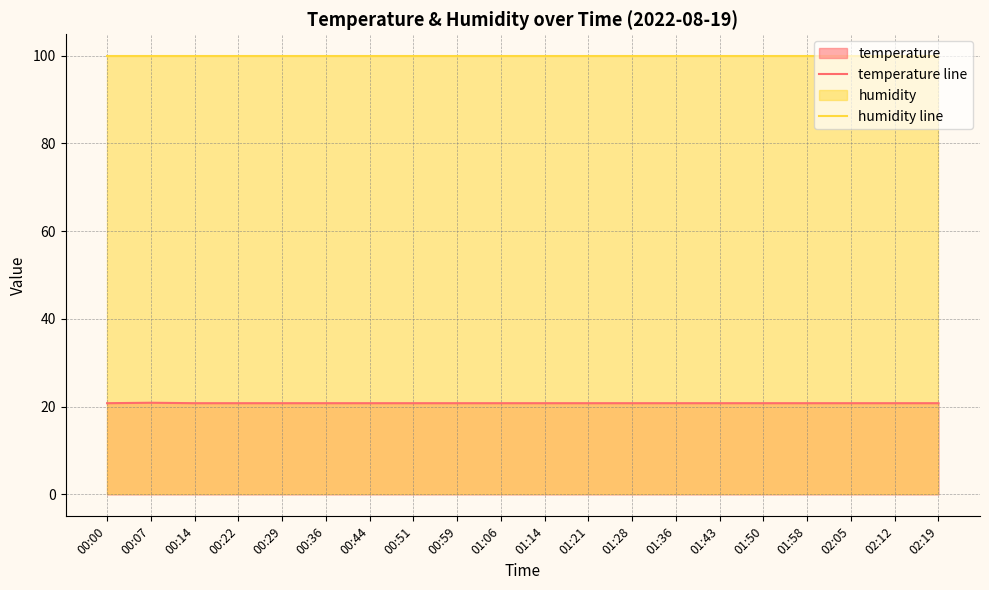

The humidity line series shows 99.9 at 00:00. True or false?

True